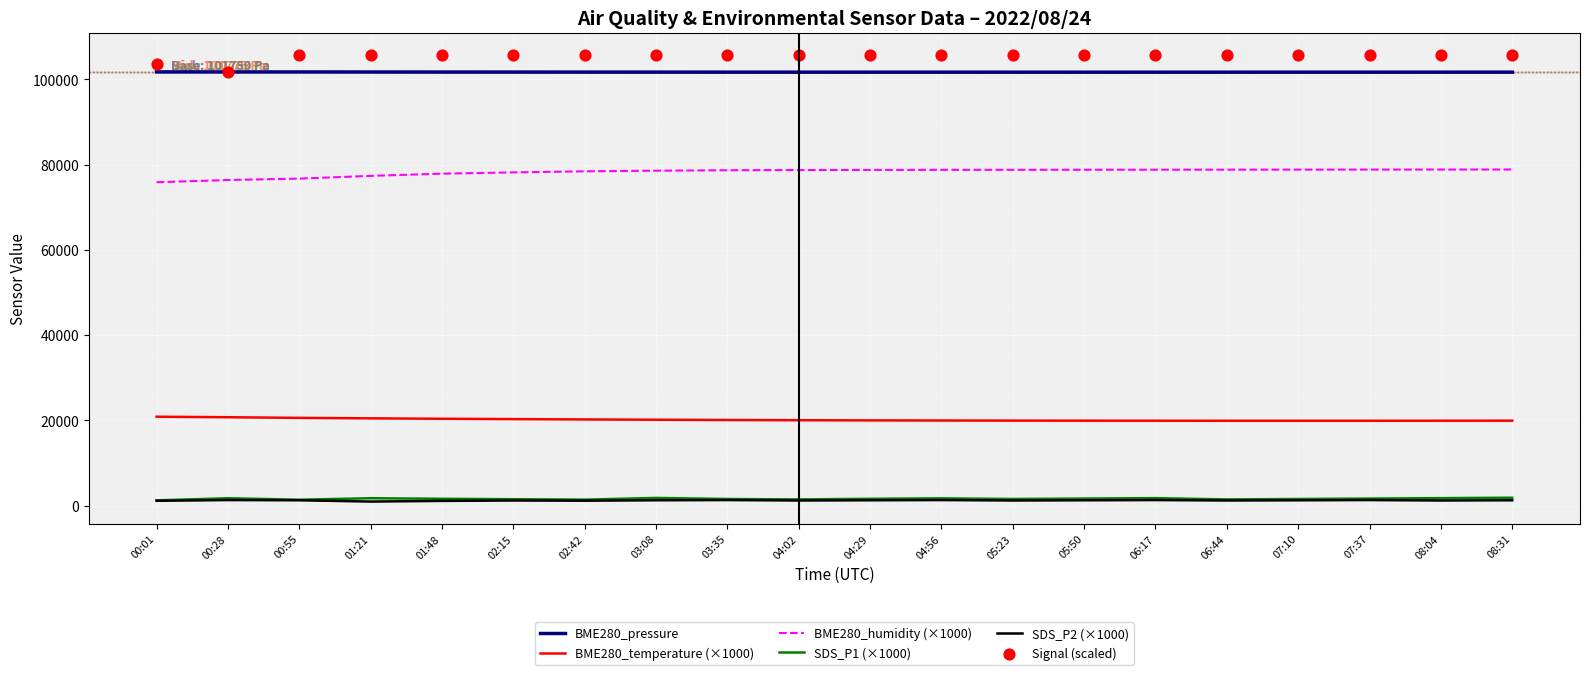

Which series has the widest spread of Y values?

Signal (scaled)